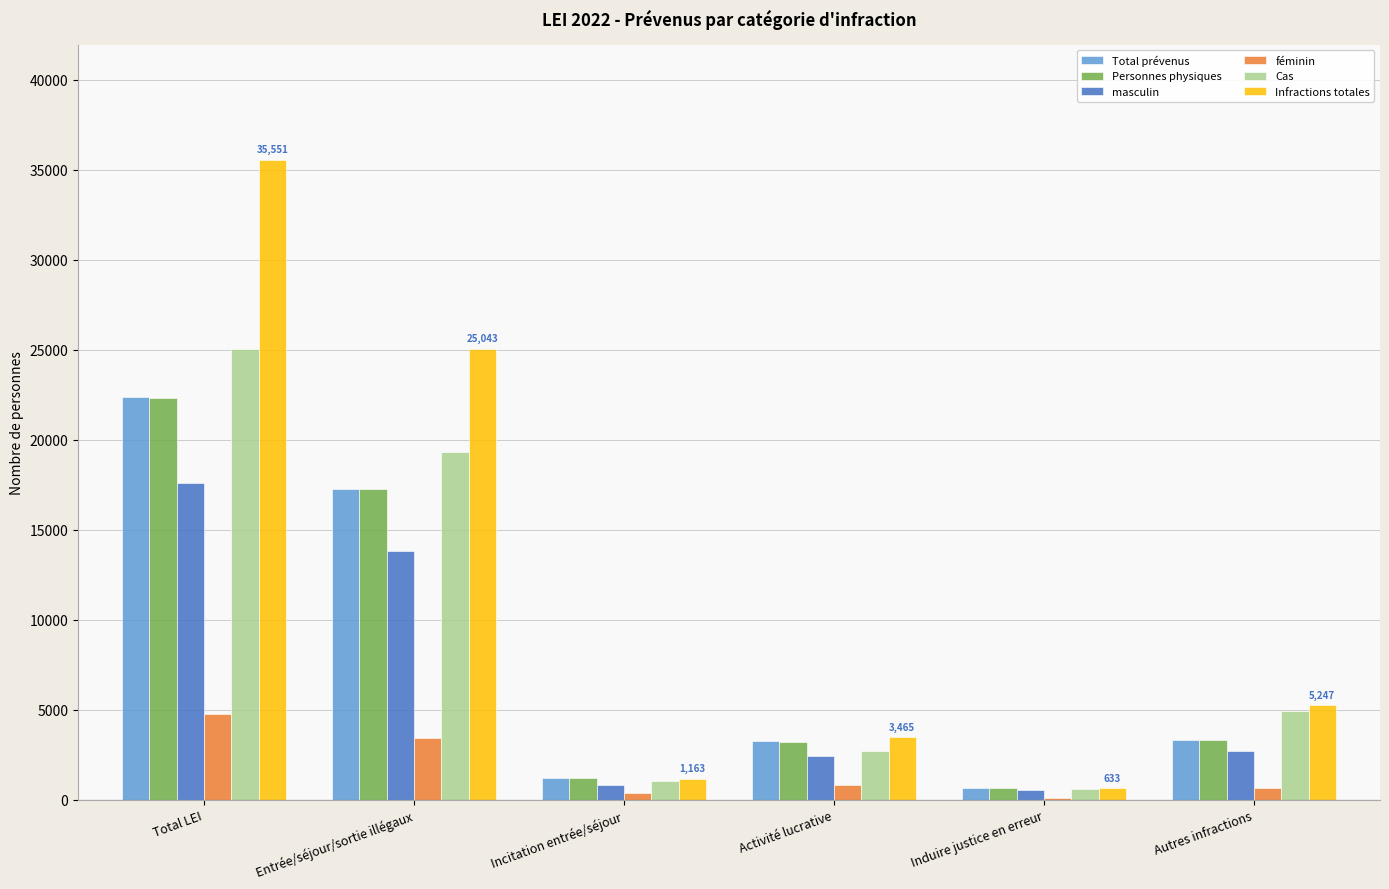

What is the sum of all masculin values?

37870